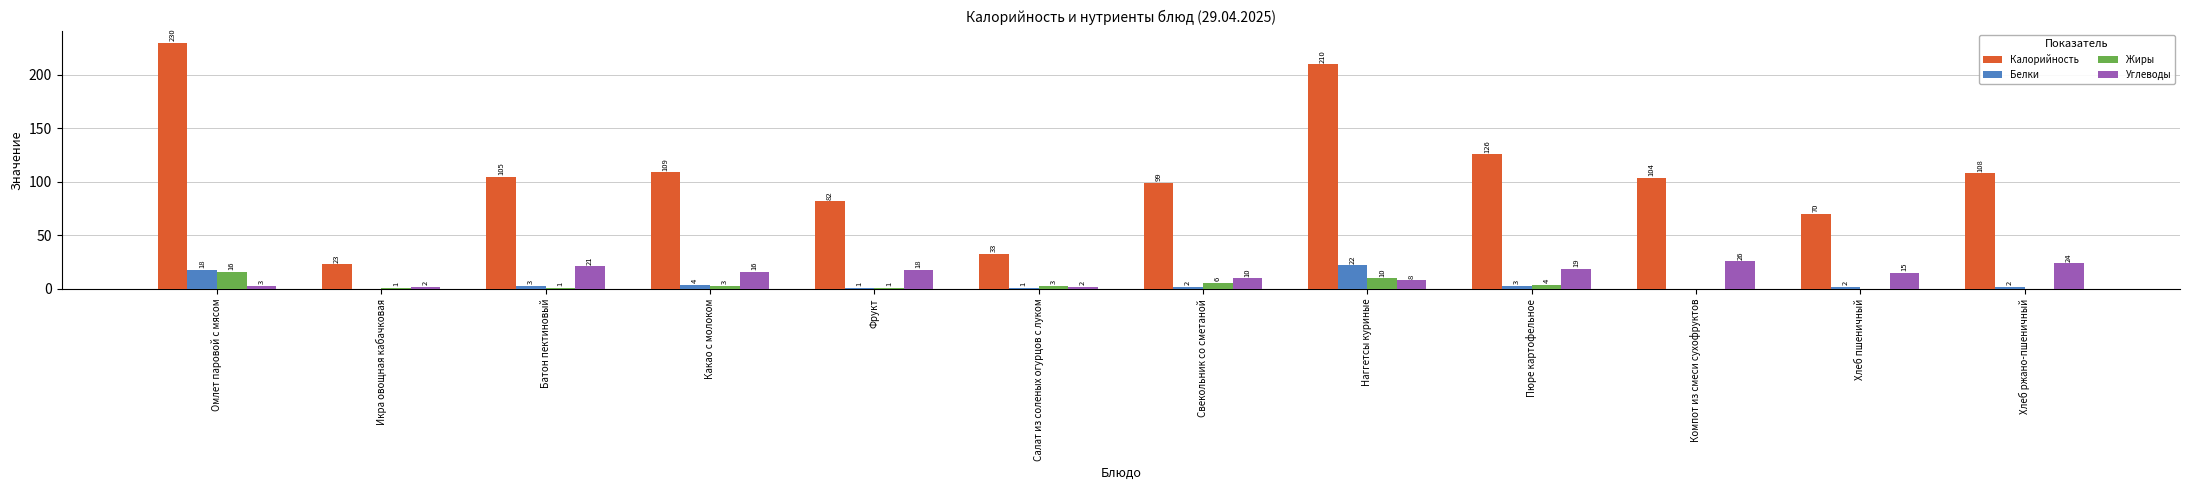

Where does the Жиры series first go above 3?

Омлет паровой с мясом